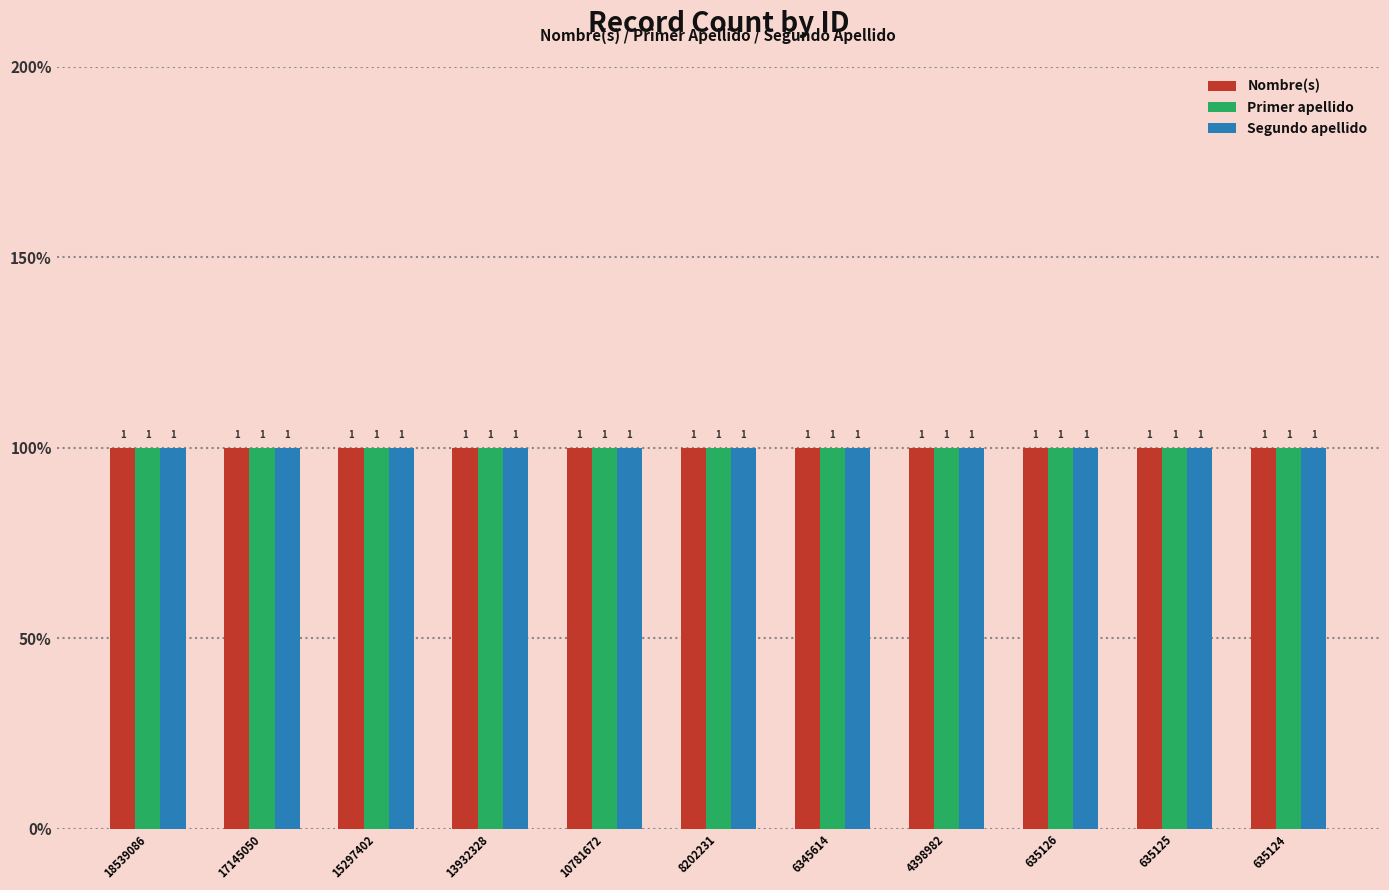

How many groups of bars are there?

11